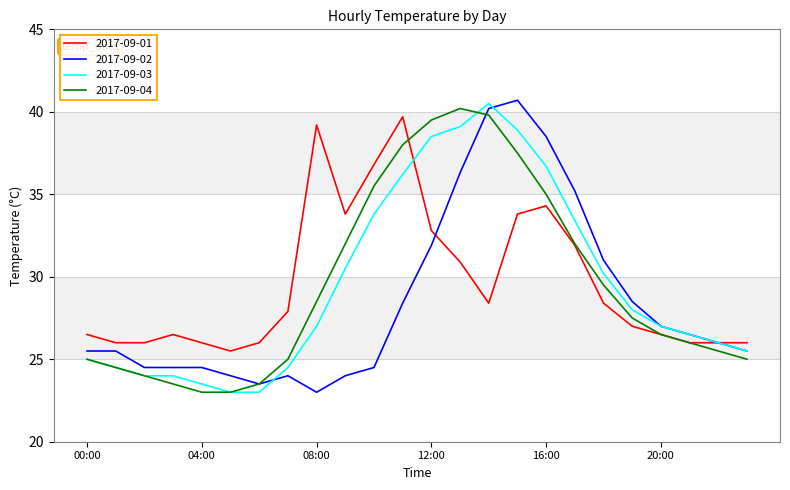

What is the maximum value for 2017-09-03?

40.5